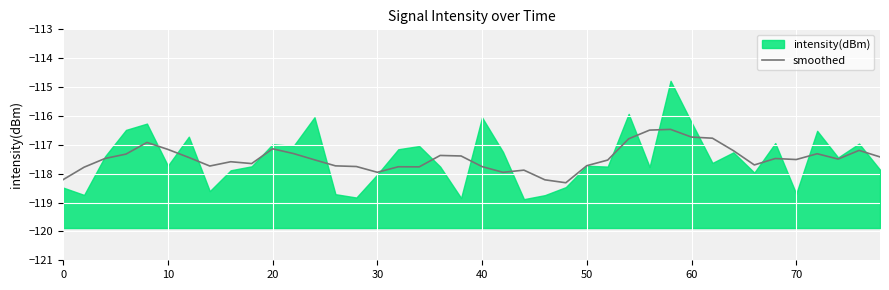

What is the highest value of the smoothed series?

-116.5